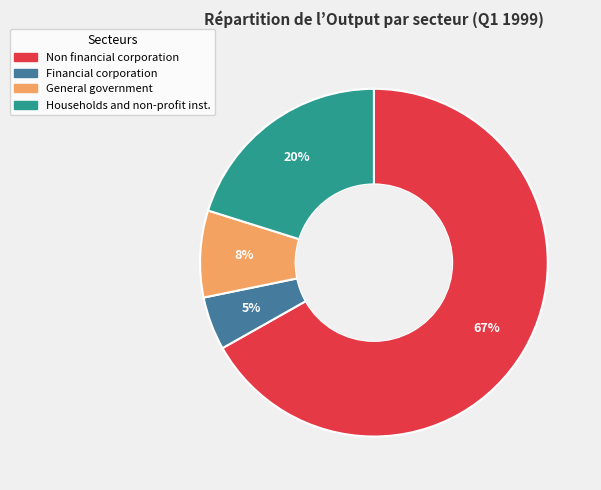

Which slice is the smallest?

Financial corporation